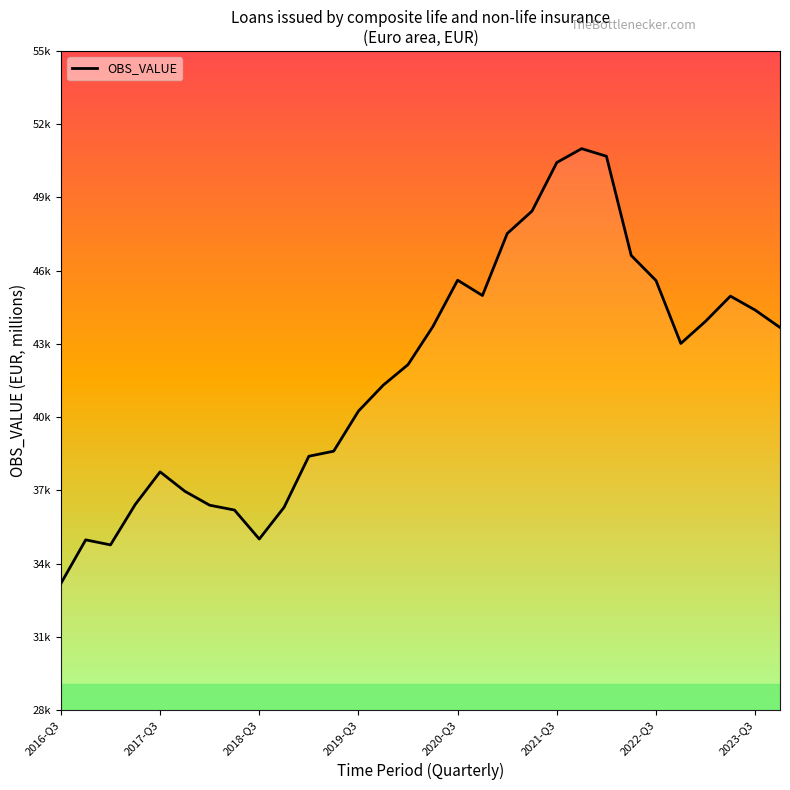

Does the chart display data point markers on the line(s)?

No